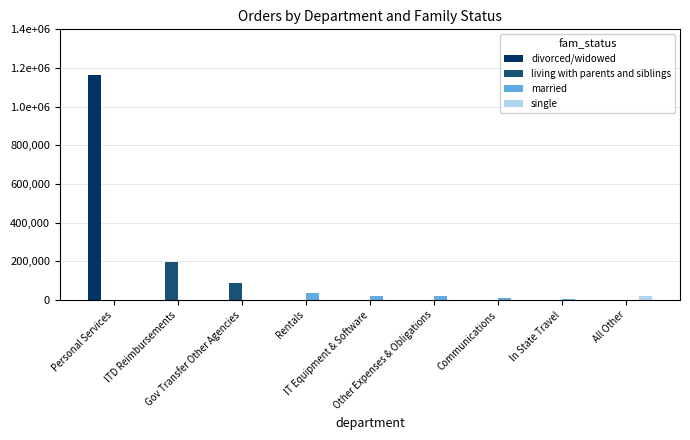

Which series has the largest range (max minus min)?

divorced/widowed